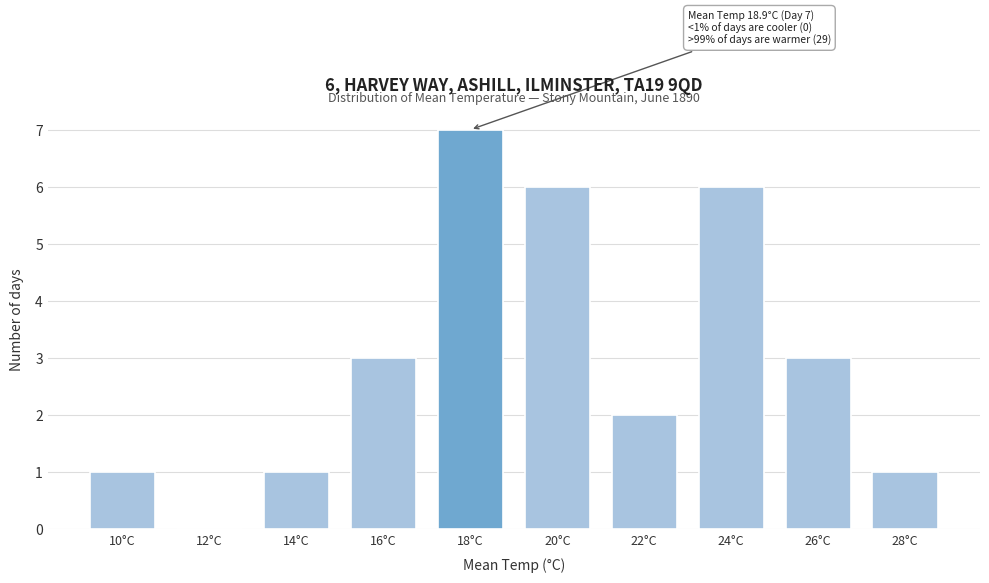

Reading left to right, extract all data points from this chart.

10°C=1	12°C=0	14°C=1	16°C=3	18°C=7	20°C=6	22°C=2	24°C=6	26°C=3	28°C=1